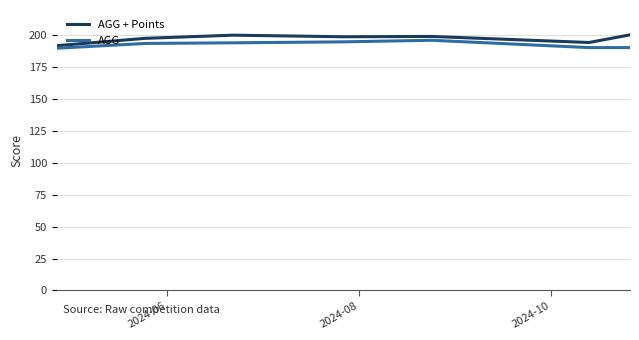

What is the highest value of the AGG + Points series?

200.5